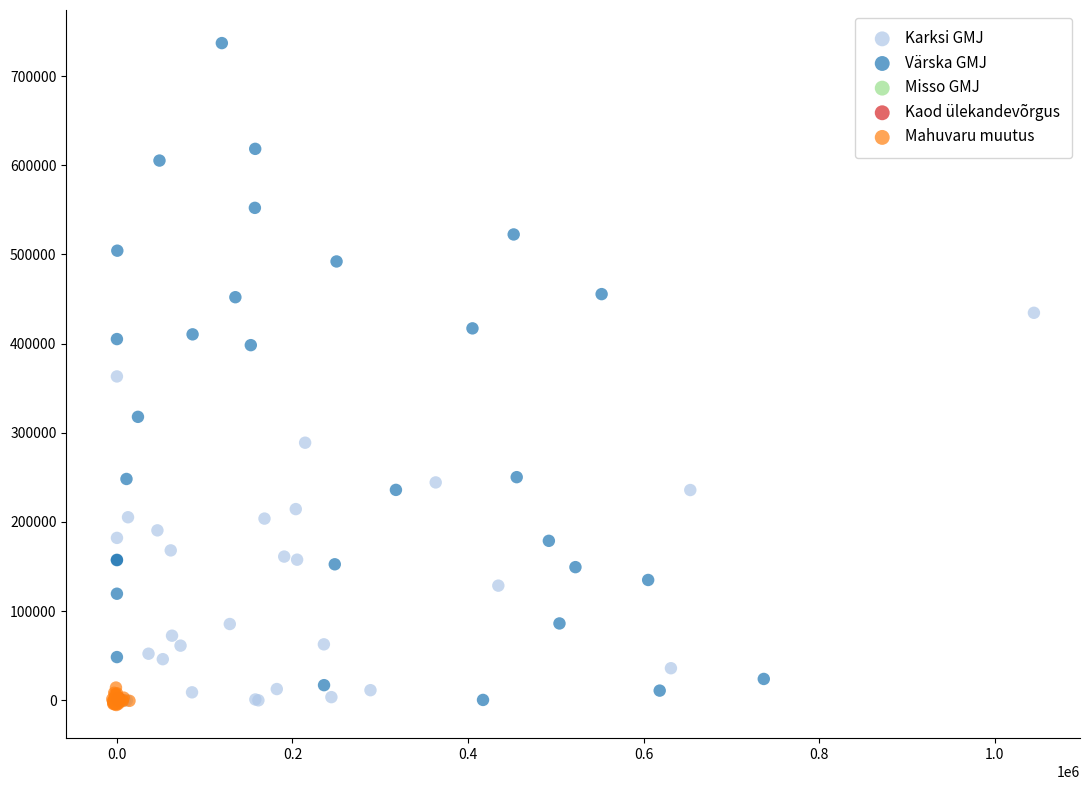

What are all the series names shown in the legend?

Karksi GMJ, Värska GMJ, Misso GMJ, Kaod ülekandevõrgus, Mahuvaru muutus